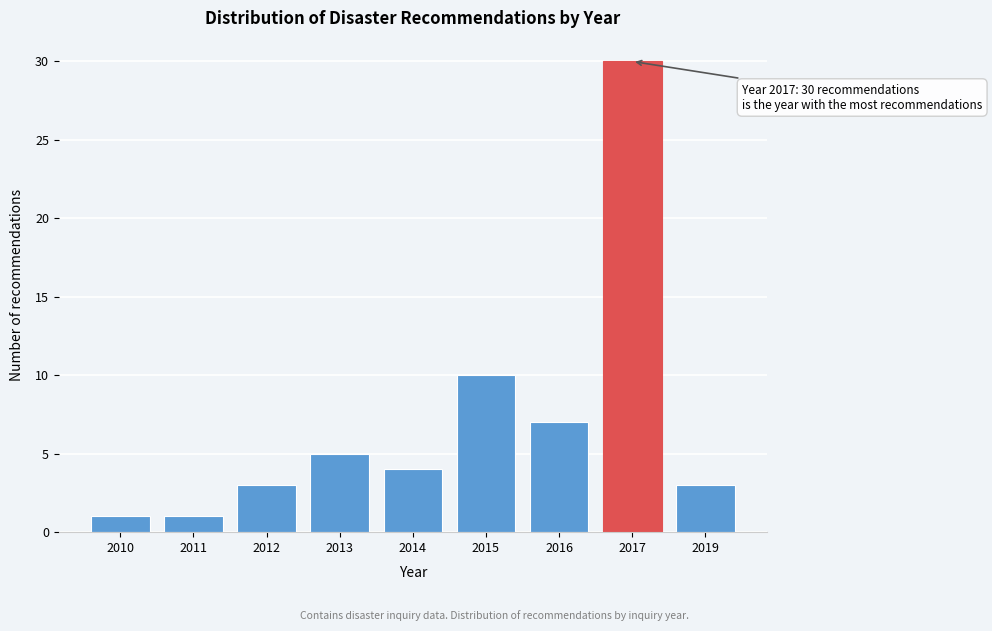

Reading left to right, what are all the values shown in this chart?

2010=1	2011=1	2012=3	2013=5	2014=4	2015=10	2016=7	2017=30	2019=3